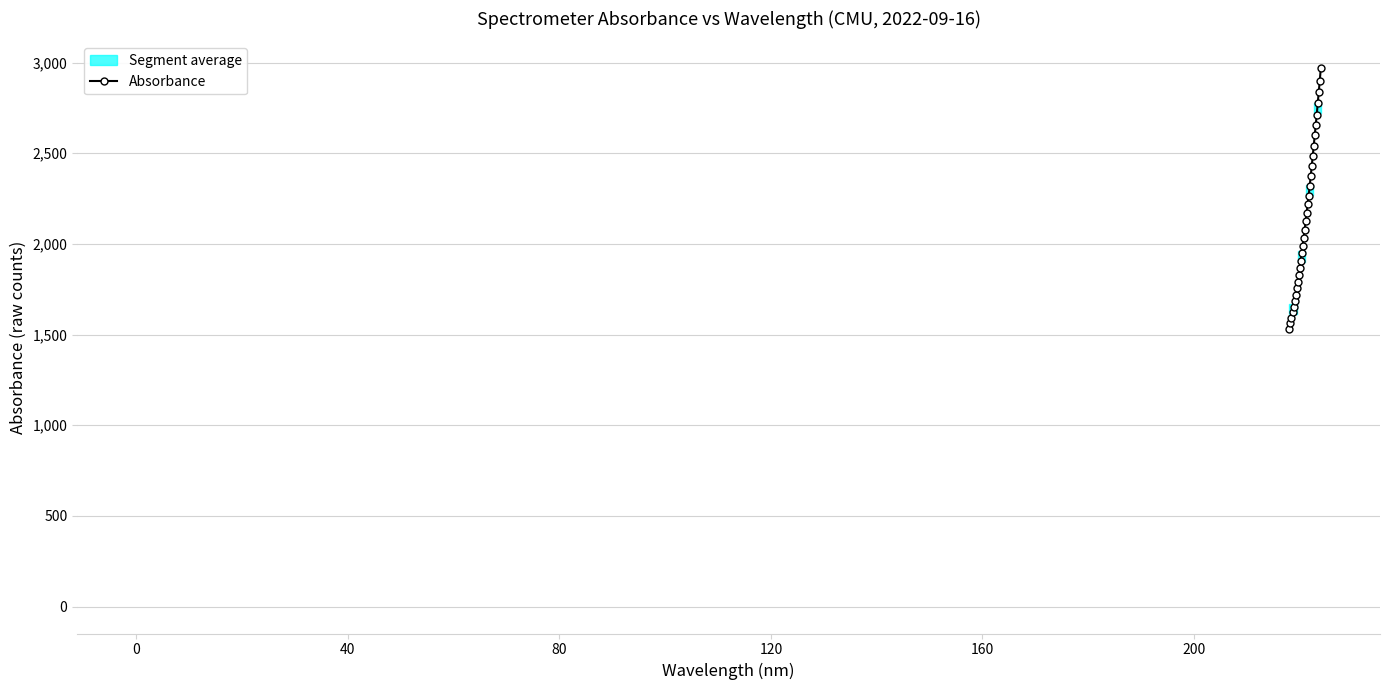

What is the value of the Absorbance point at the 16th from the left?

2076.5